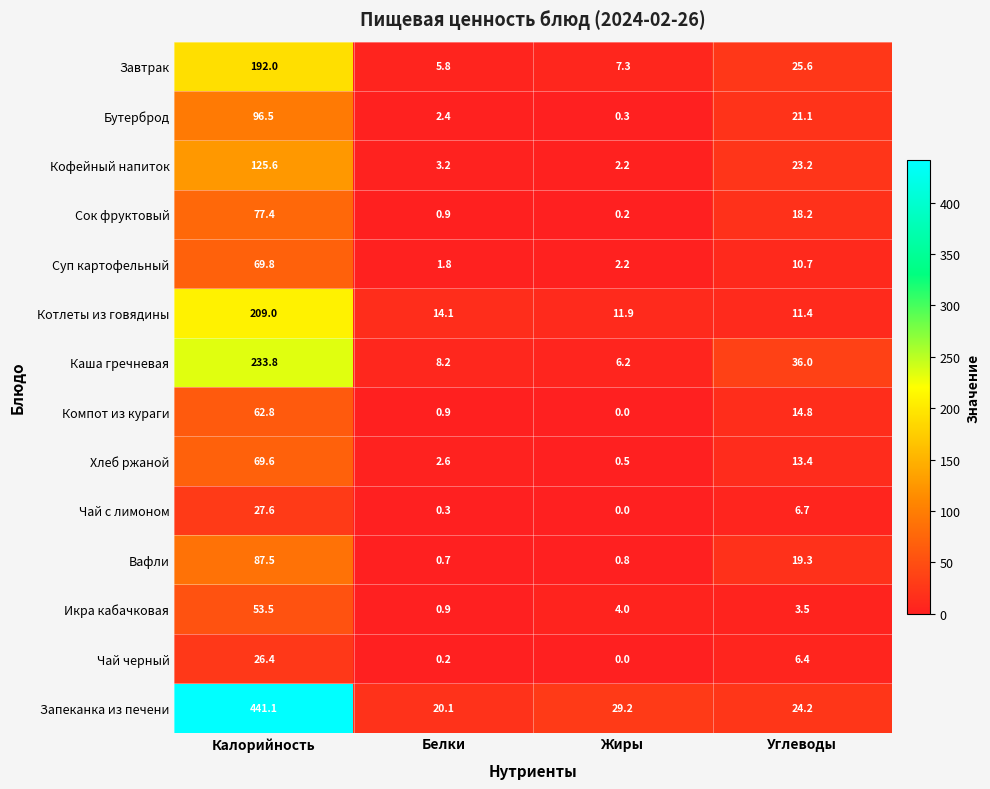

At which label is Сок фруктовый closest to 38?

Углеводы